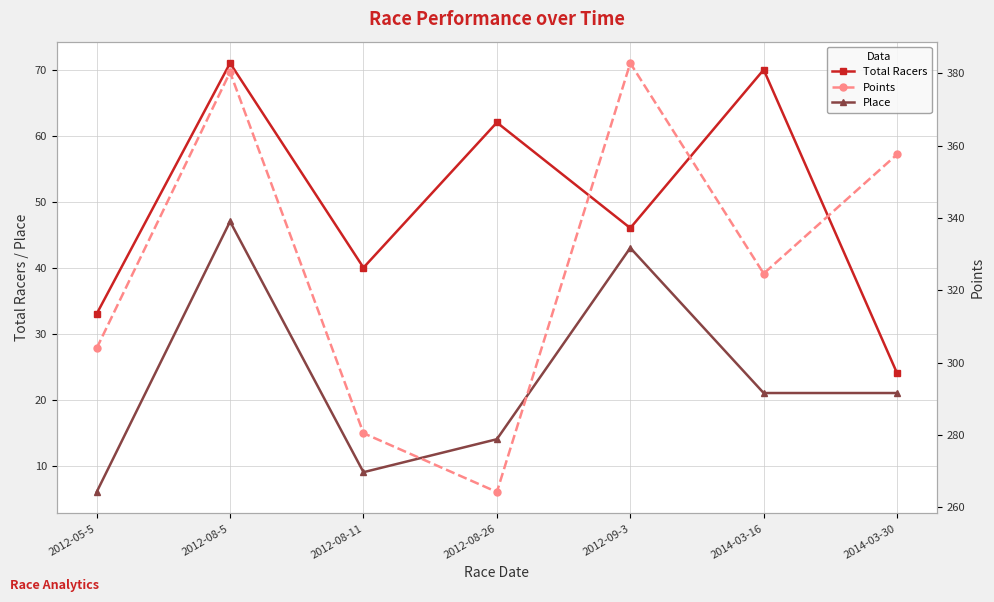

What is the label of the 7th point from the right?

2012-05-5